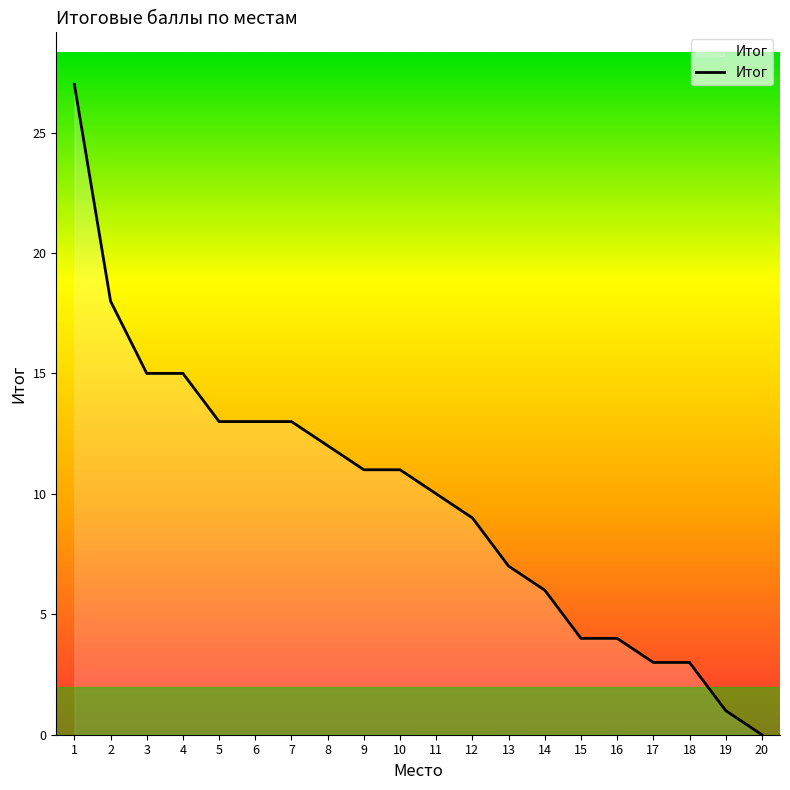

Which category has the lowest value across all series?

20